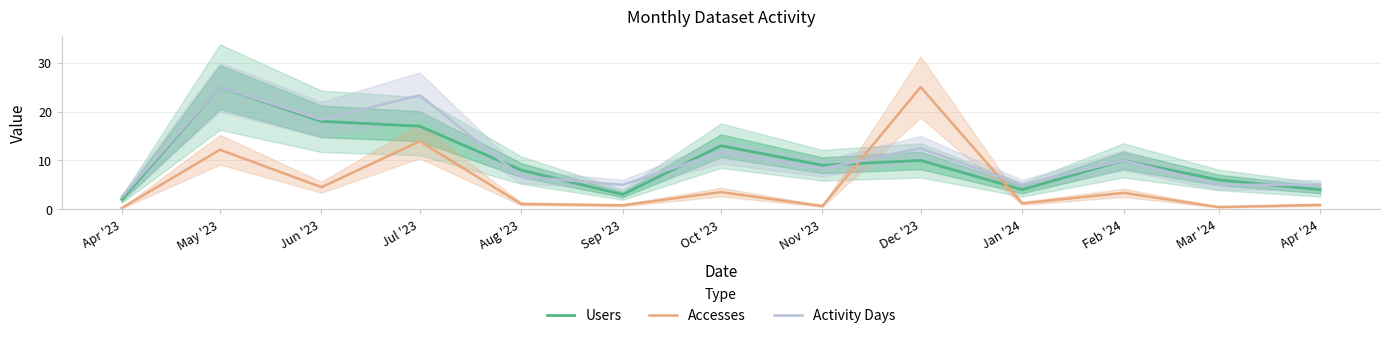

How many interior local peaks does the Accesses series have?

5